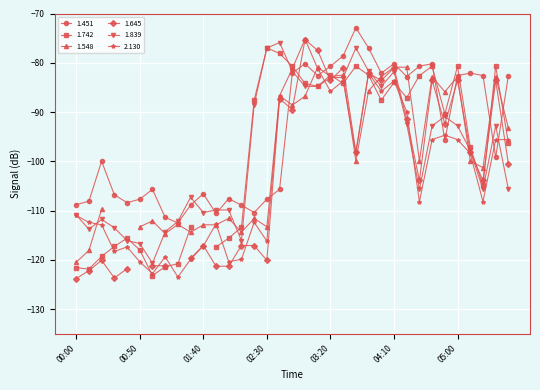

At which label does 2.130 first exceed -108?

02:40